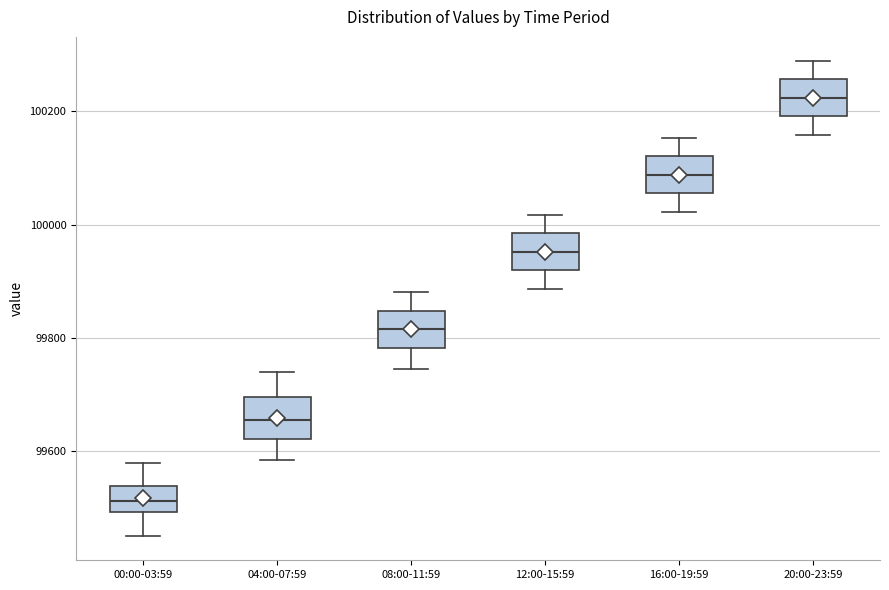

Reading left to right, read every box against the y-axis: the position of its median line, the range the box covers, and the ends of its whiskers. The values are not printed on the chart, so give them approximately, as read against the axis.

00:00-03:59: median 99520, box 99500 to 99540, whiskers 99440 to 99580
04:00-07:59: median 99660, box 99620 to 99700, whiskers 99580 to 99740
08:00-11:59: median 99820, box 99780 to 99840, whiskers 99740 to 99880
12:00-15:59: median 99960, box 99920 to 99980, whiskers 99880 to 100020
16:00-19:59: median 100080, box 100060 to 100120, whiskers 100020 to 100160
20:00-23:59: median 100220, box 100200 to 100260, whiskers 100160 to 100280